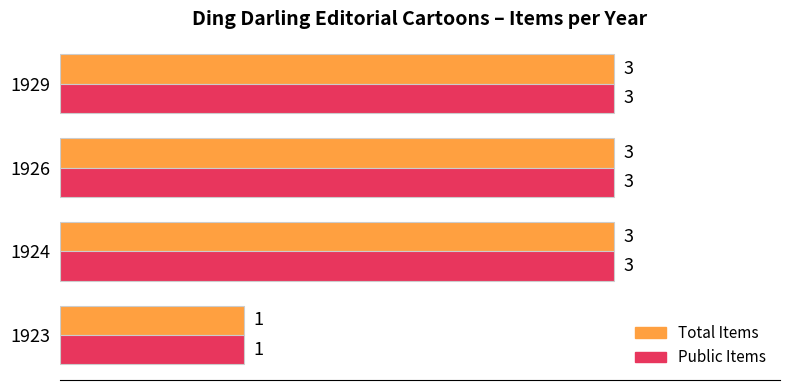

At how many categories does at least one series exceed 2?

3